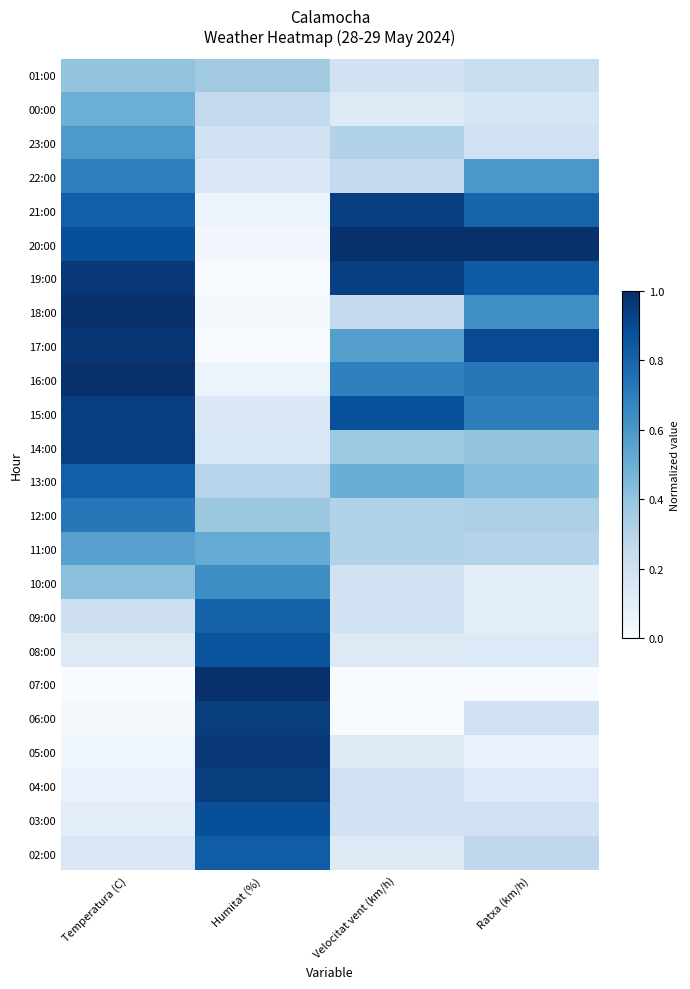

Which has a higher value, Temperatura (C) or Velocitat vent (km/h)?

Temperatura (C)